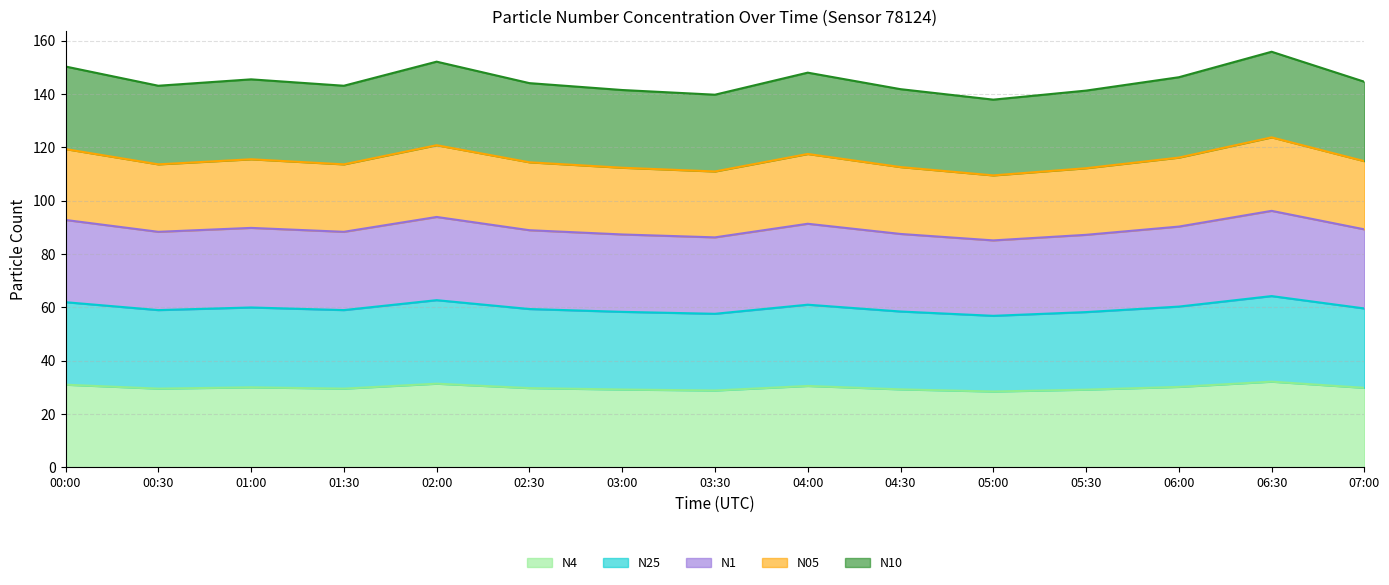

Where does the N25 series first go above 59?

00:00